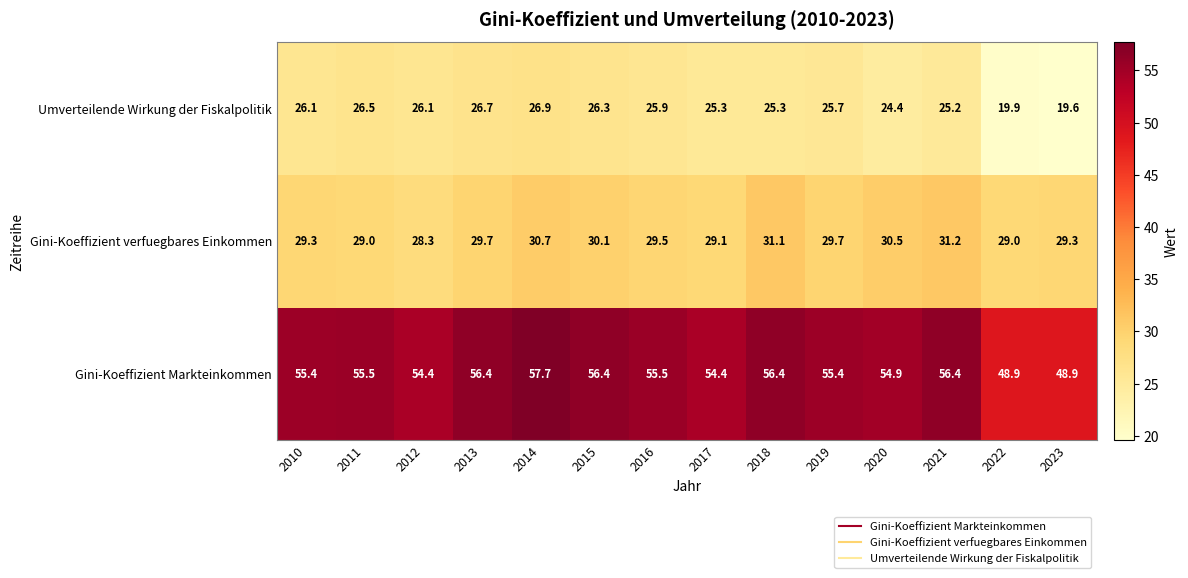

The Umverteilende Wirkung der Fiskalpolitik series shows 5.9 at 2016. True or false?

False